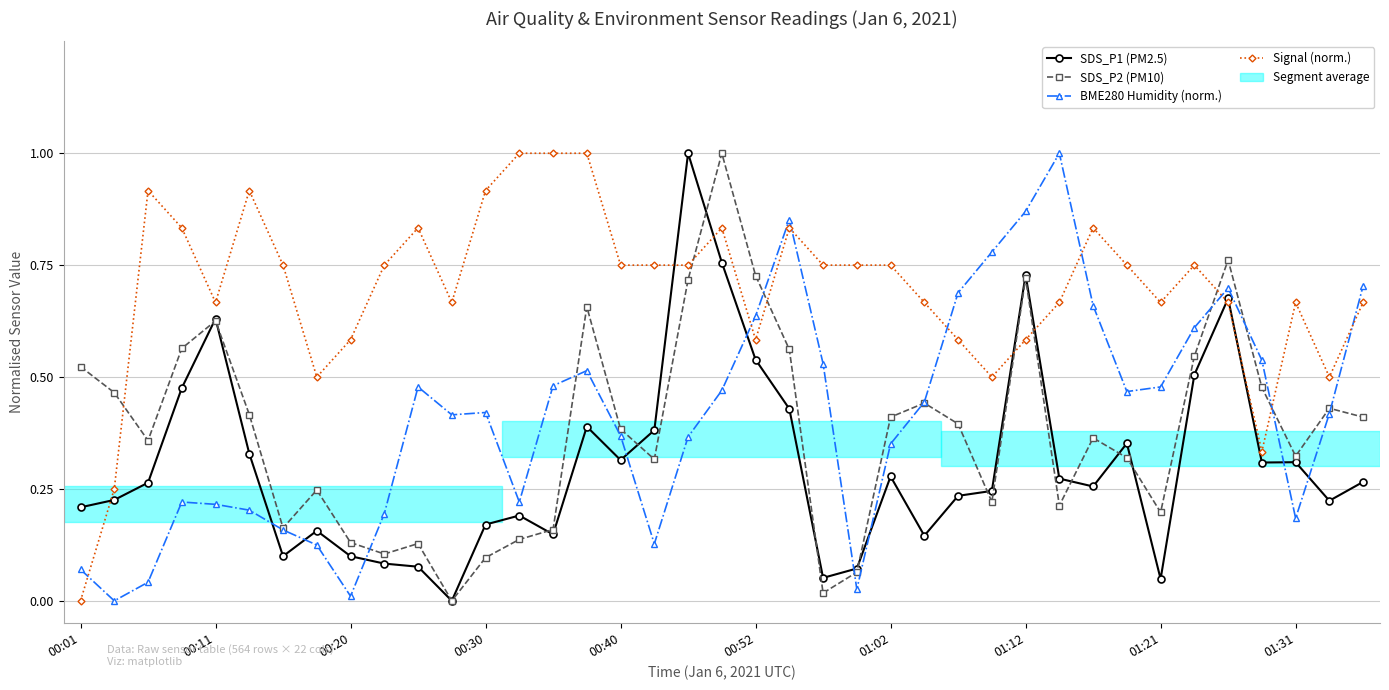

Which series has the largest total across all categories?

Signal (norm.)